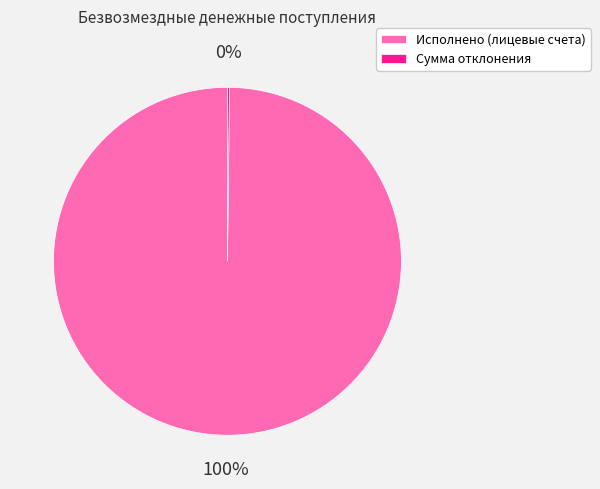

Which slice represents more than half of the pie?

Исполнено (лицевые счета)